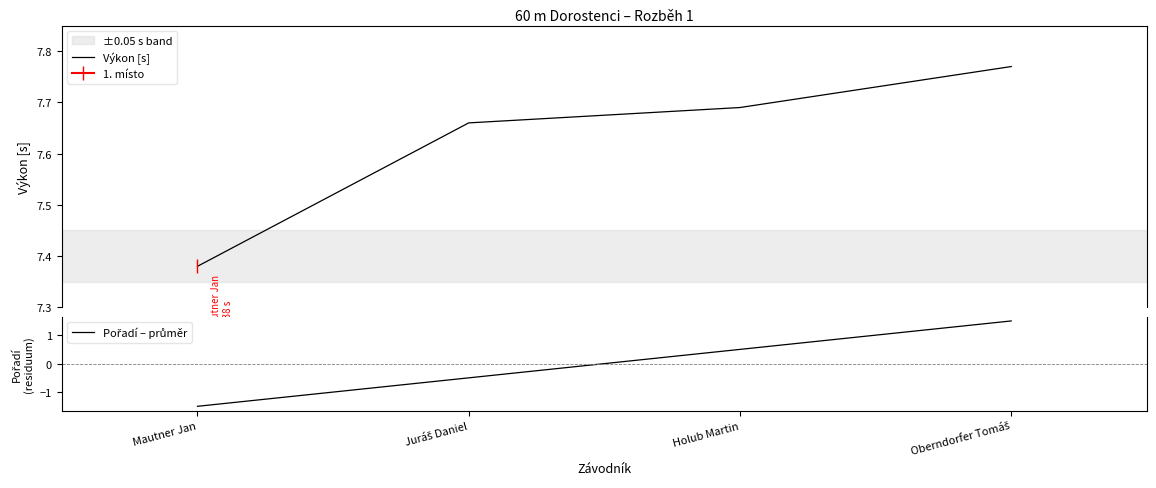

True or false: Pořadí – průměr and Výkon [s] intersect in this chart.

False